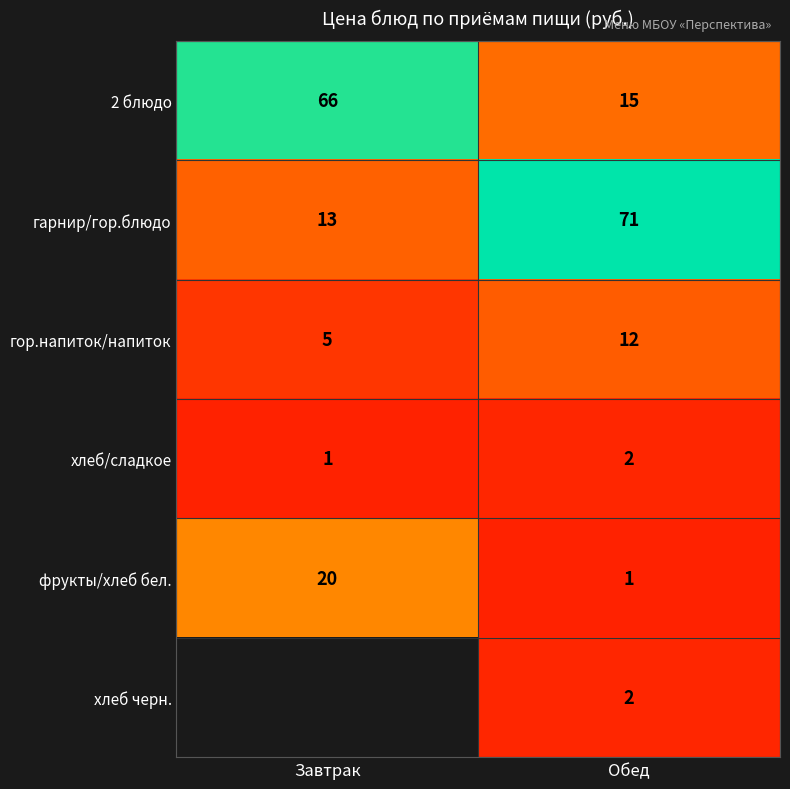

What is the total value across all series at Обед?

103